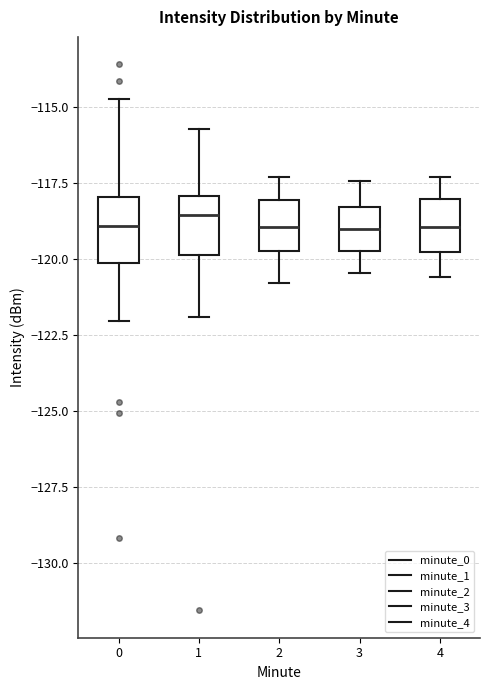

Reading left to right, transcribe this box plot: for each box, give where its median line is, the range the box spans, and where its two whiskers end, as read against the y-axis. The values are not printed on the chart, so give them approximately, as read against the axis.

0: median -119.0, box -120.0 to -118.0, whiskers -122.0 to -114.5
1: median -118.5, box -120.0 to -118.0, whiskers -122.0 to -115.5
2: median -119.0, box -119.5 to -118.0, whiskers -121.0 to -117.5
3: median -119.0, box -119.5 to -118.5, whiskers -120.5 to -117.5
4: median -119.0, box -120.0 to -118.0, whiskers -120.5 to -117.5